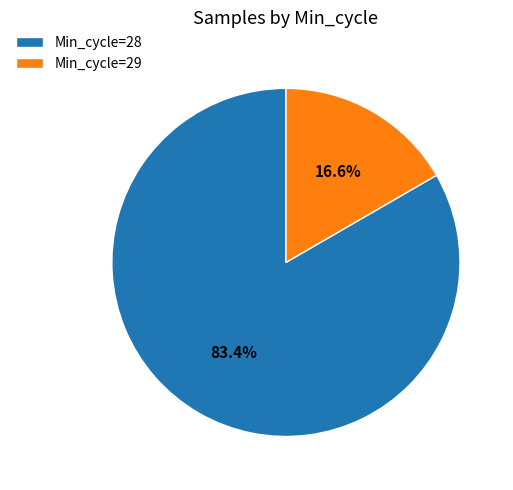

Rank the categories by value from lowest to highest.

Min_cycle=29, Min_cycle=28